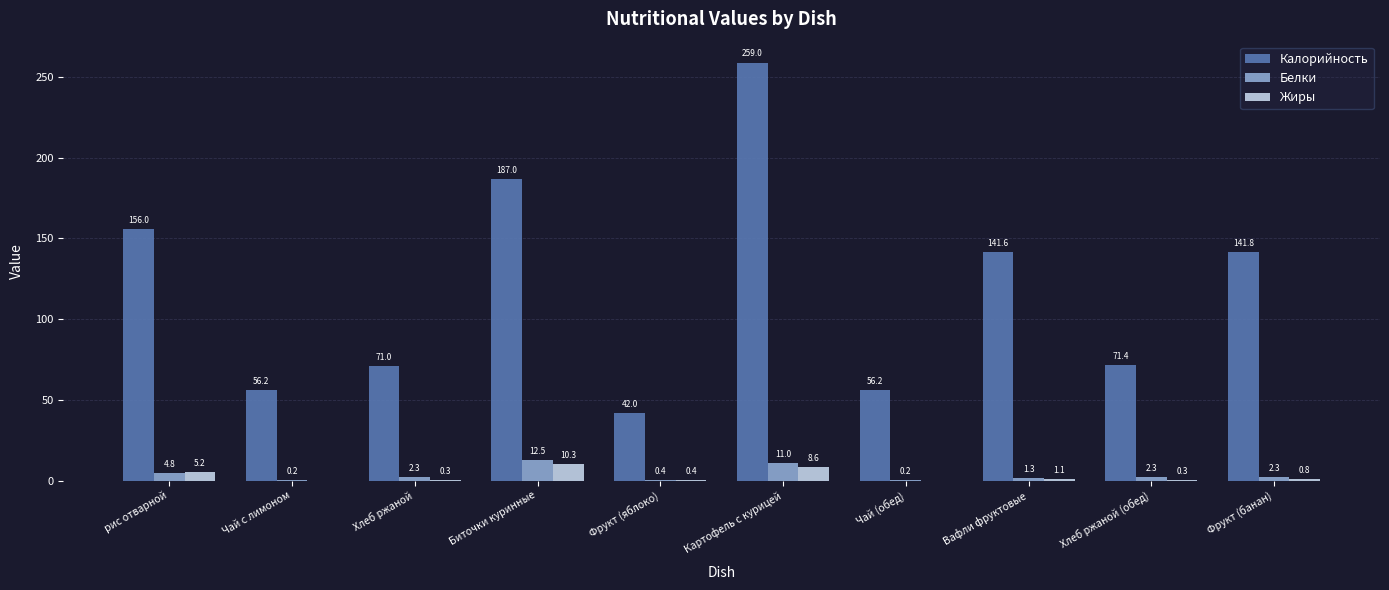

Which category has the highest value across all series?

Картофель с курицей